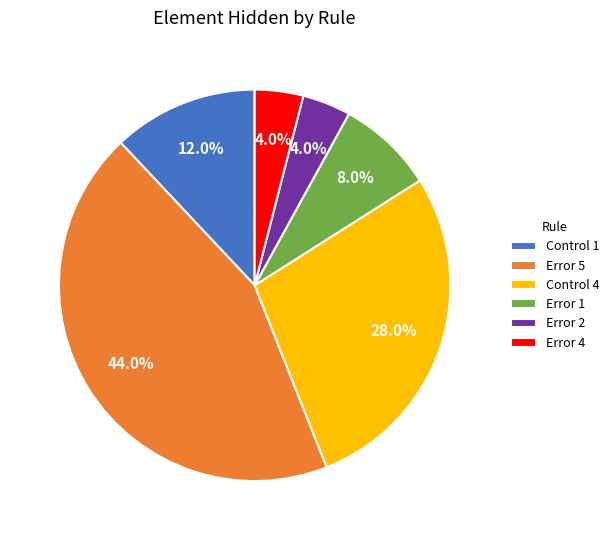

What is the ratio of the value at Control 1 to the value at Control 4?

0.4